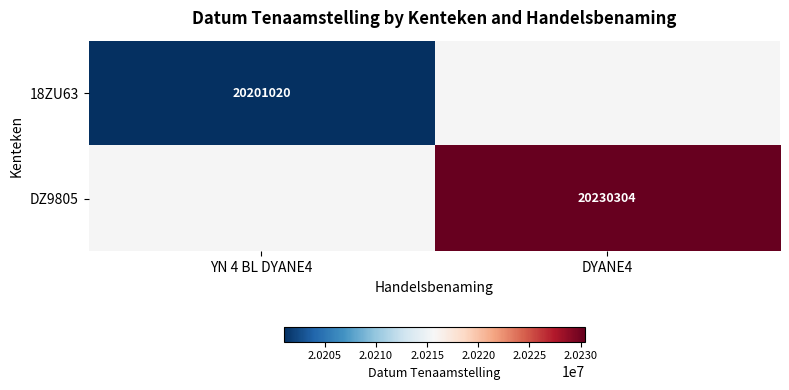

The 18ZU63 series shows 20201020 at YN 4 BL DYANE4. True or false?

True